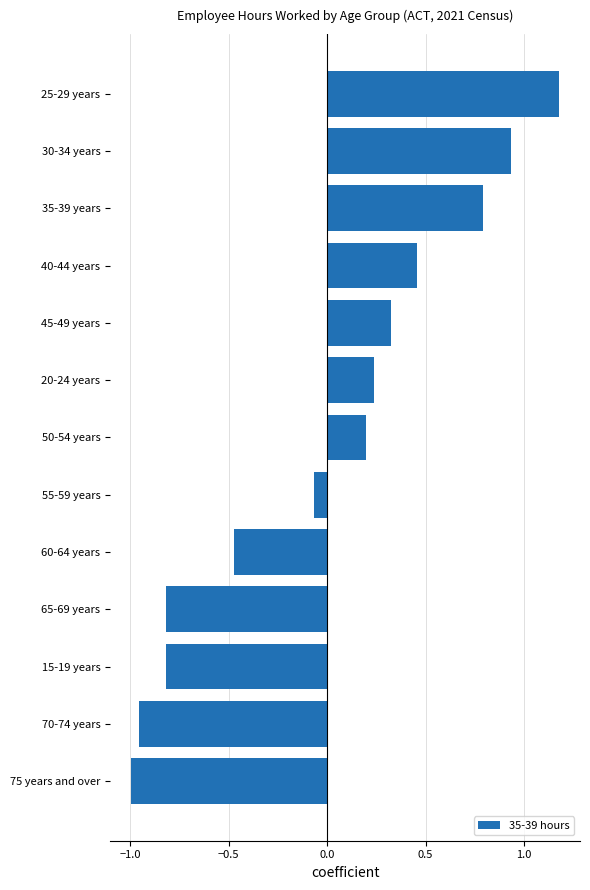

The value at 70-74 years is -1.0. True or false?

True